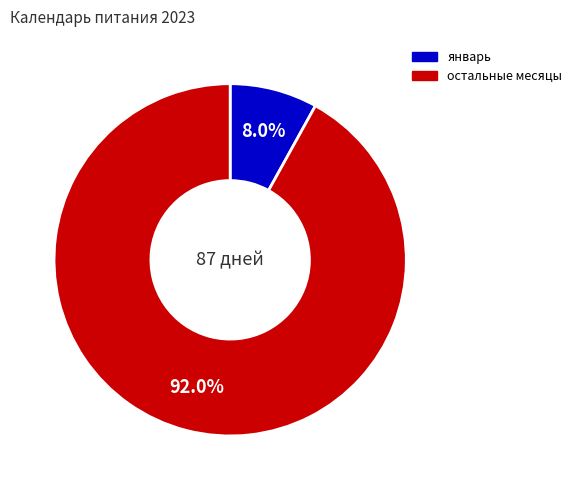

Does any single category account for the majority?

Yes